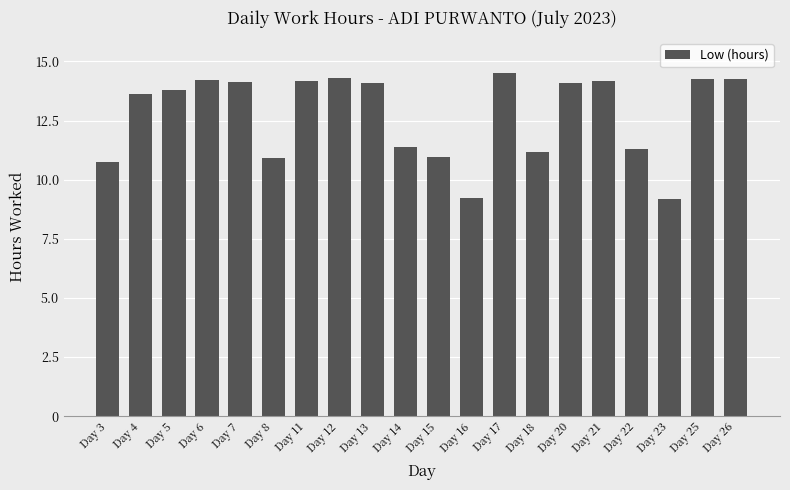

True or false: the data shows 2.8 at Day 8.

False